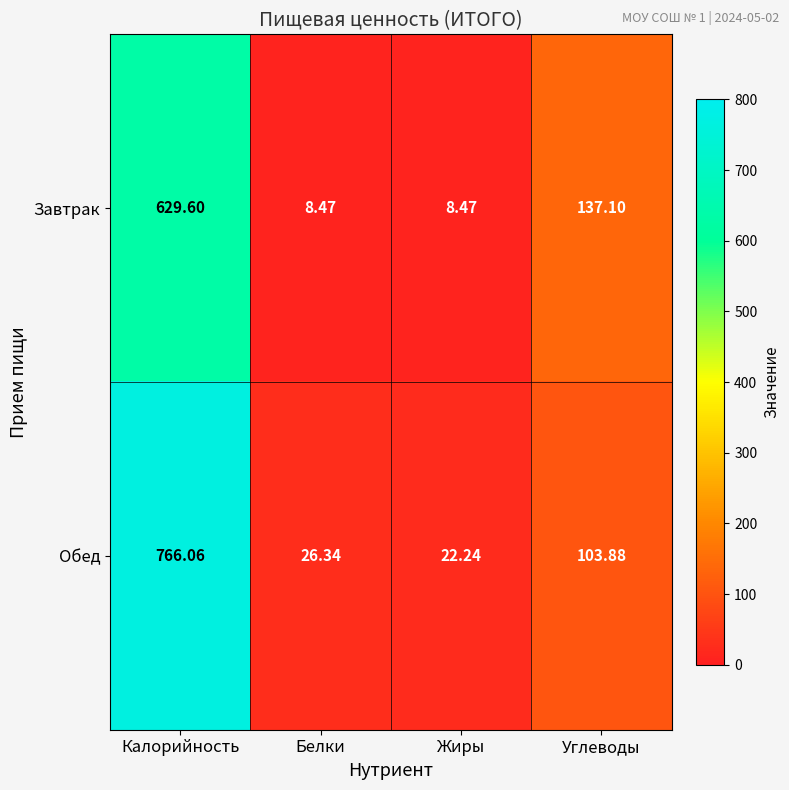

What is the total value across all series at Белки?

34.8